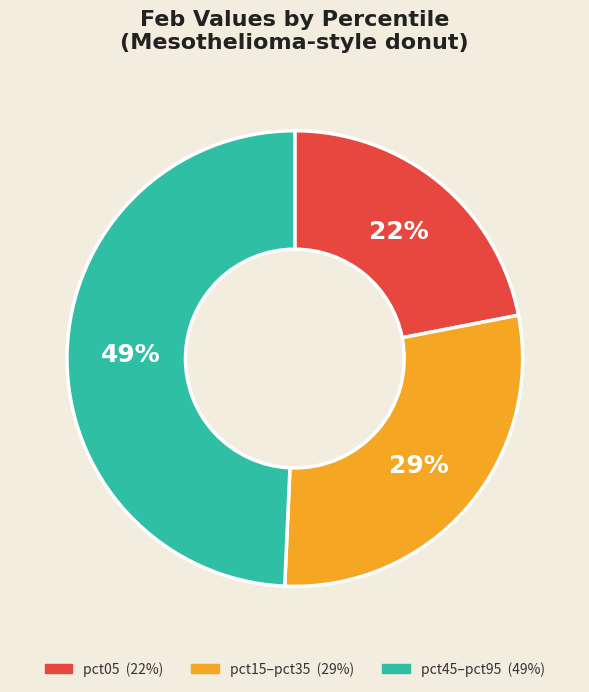

To the nearest percent, what is the average slice percentage?

33%